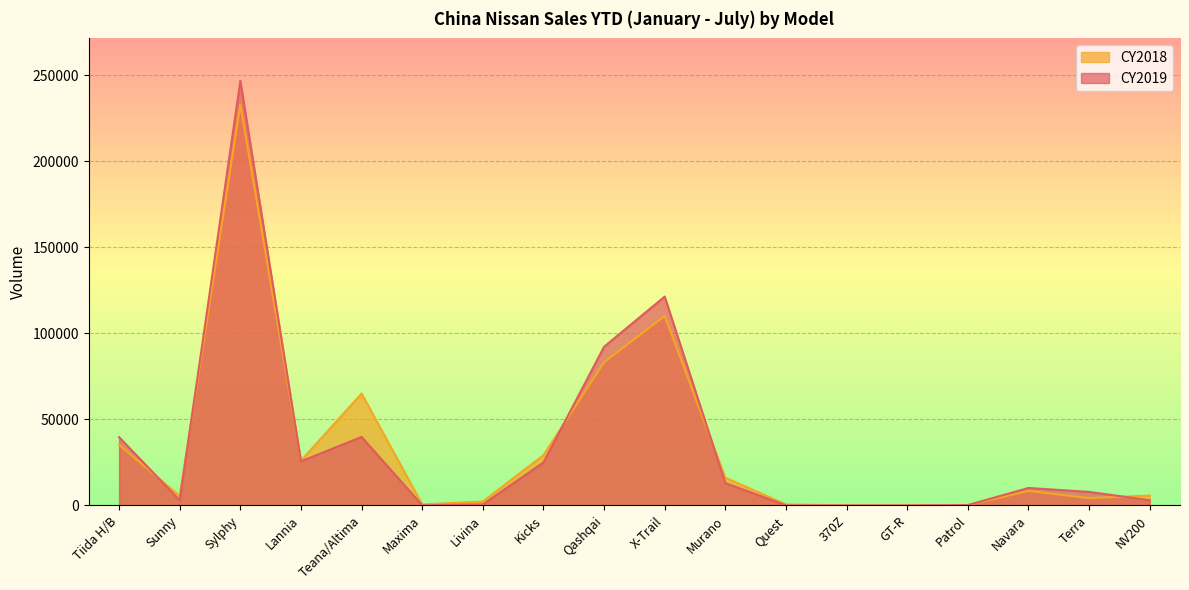

What is the highest value of the CY2019 series?

246821